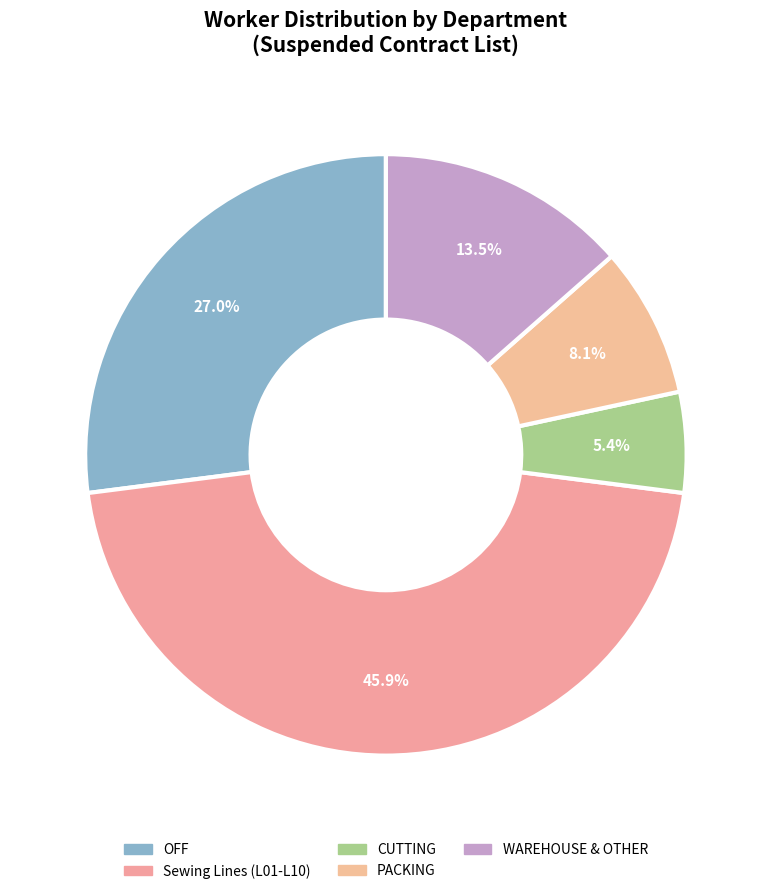

How many slices are in this pie chart?

5